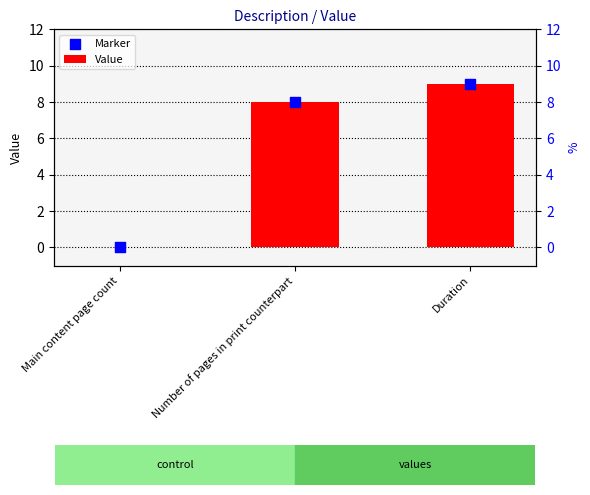

Which series has the largest total across all categories?

Value